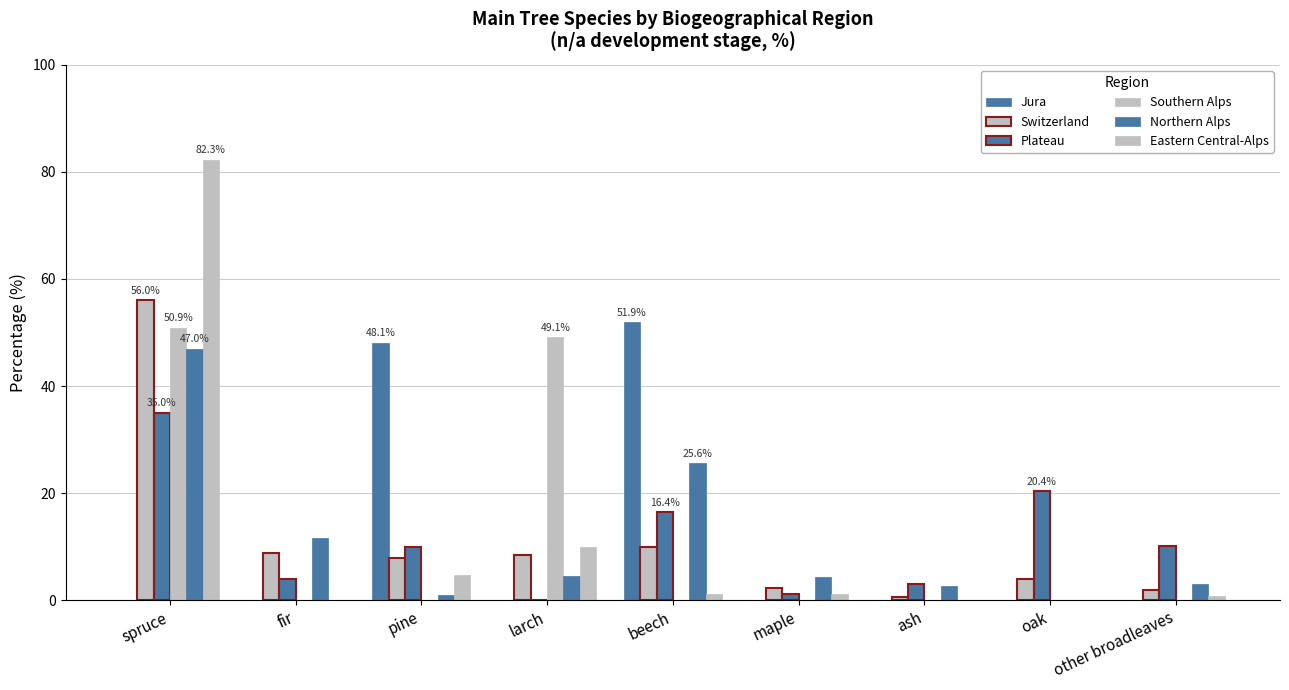

Are the bars horizontal?

No